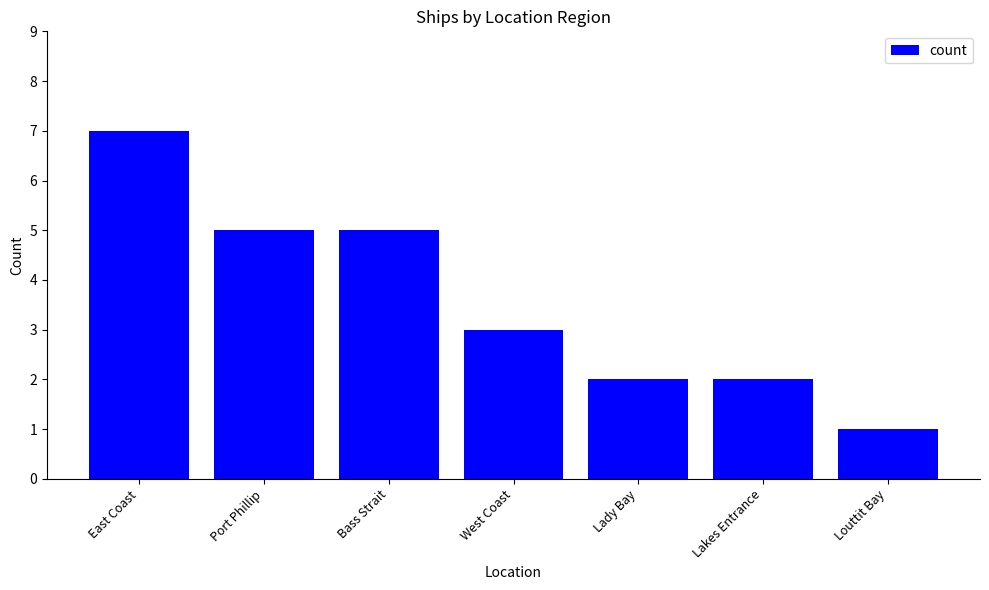

Between East Coast and Port Phillip, which is larger?

East Coast